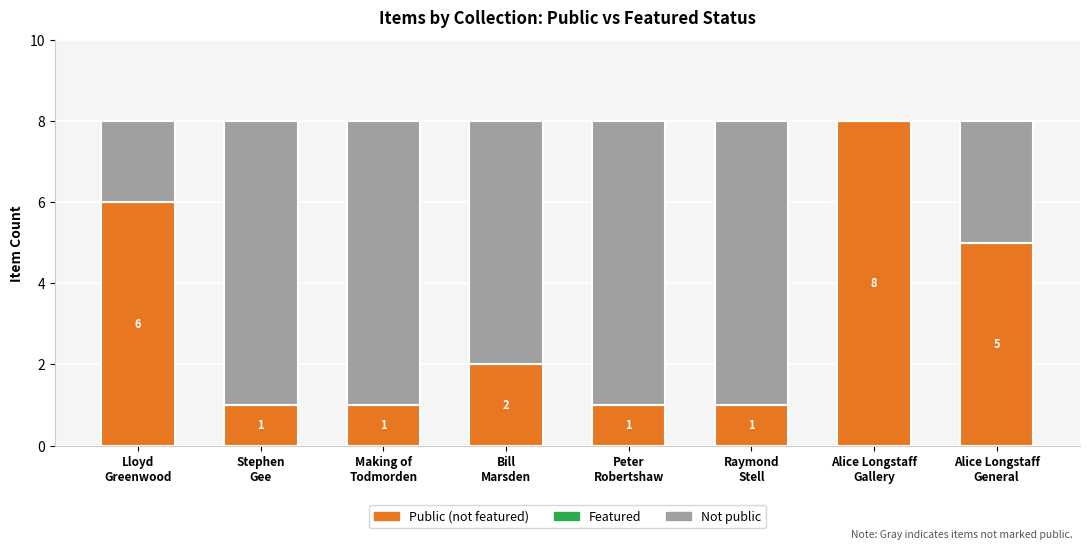

What is the sum of all Public (not featured) values?

25